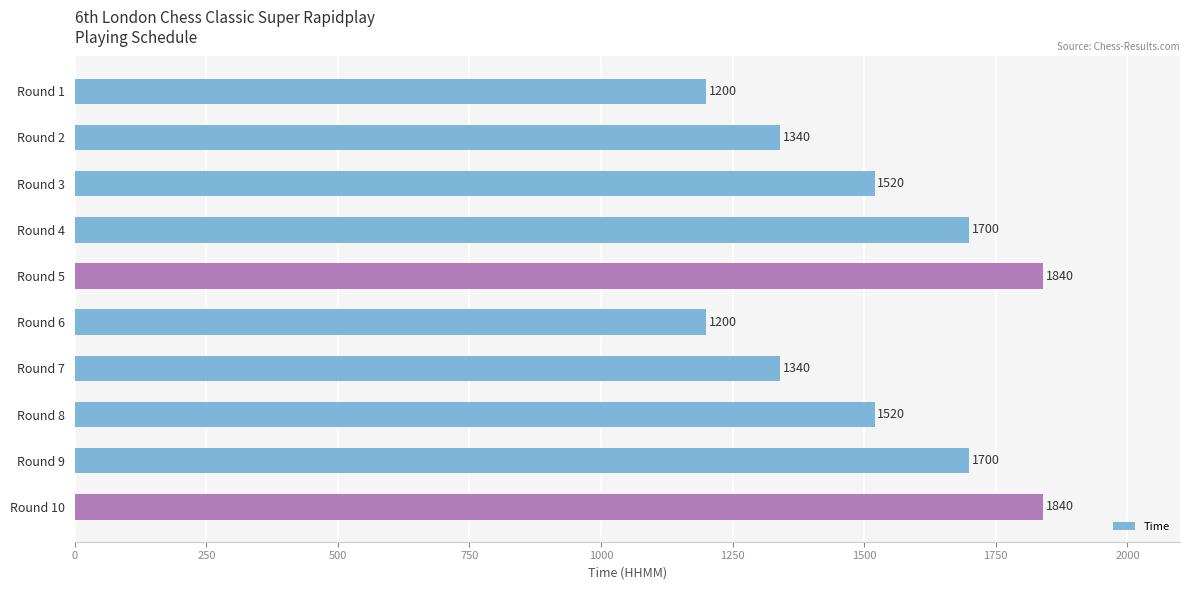

What is the sum of all values?

15200